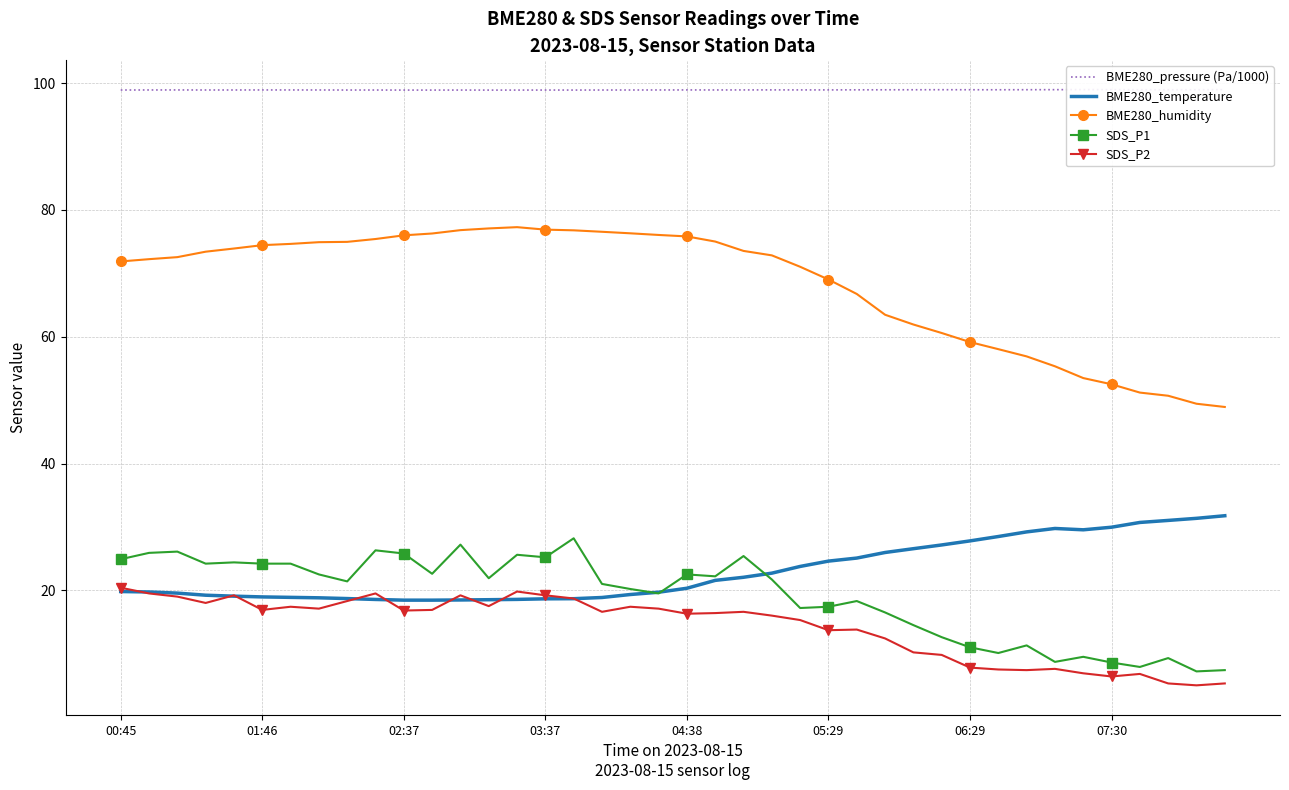

What is the difference between the highest and lowest values at 32?

91.6